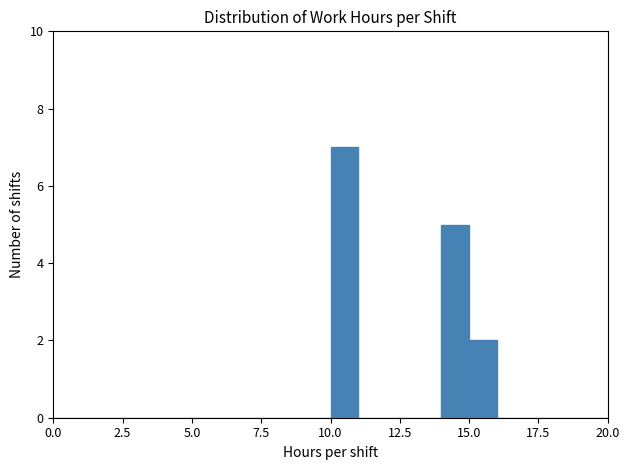

Read against the x-axis, roughly where is the centre of the tallest bar?

10.5